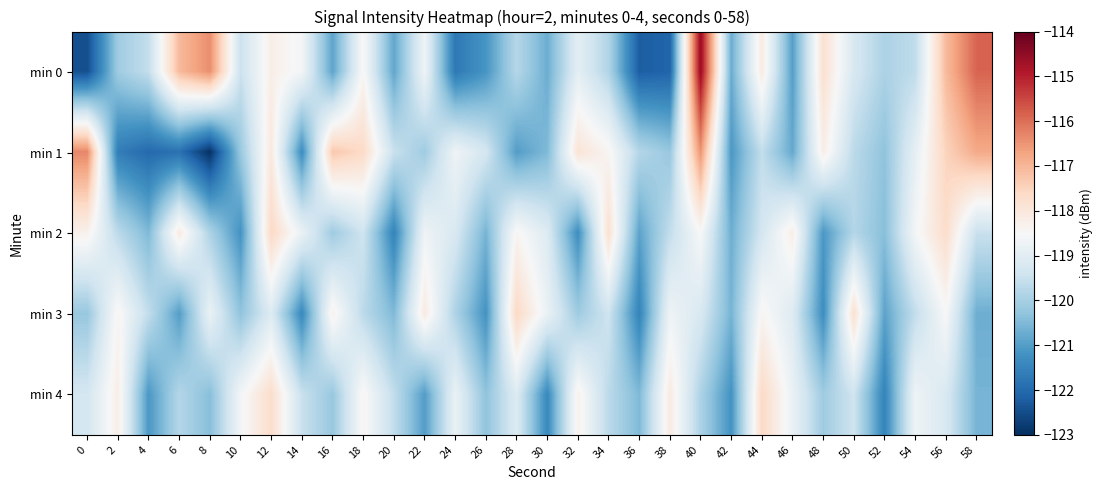

List the series in order of their peak value, highest first.

min 0, min 1, min 2, min 3, min 4